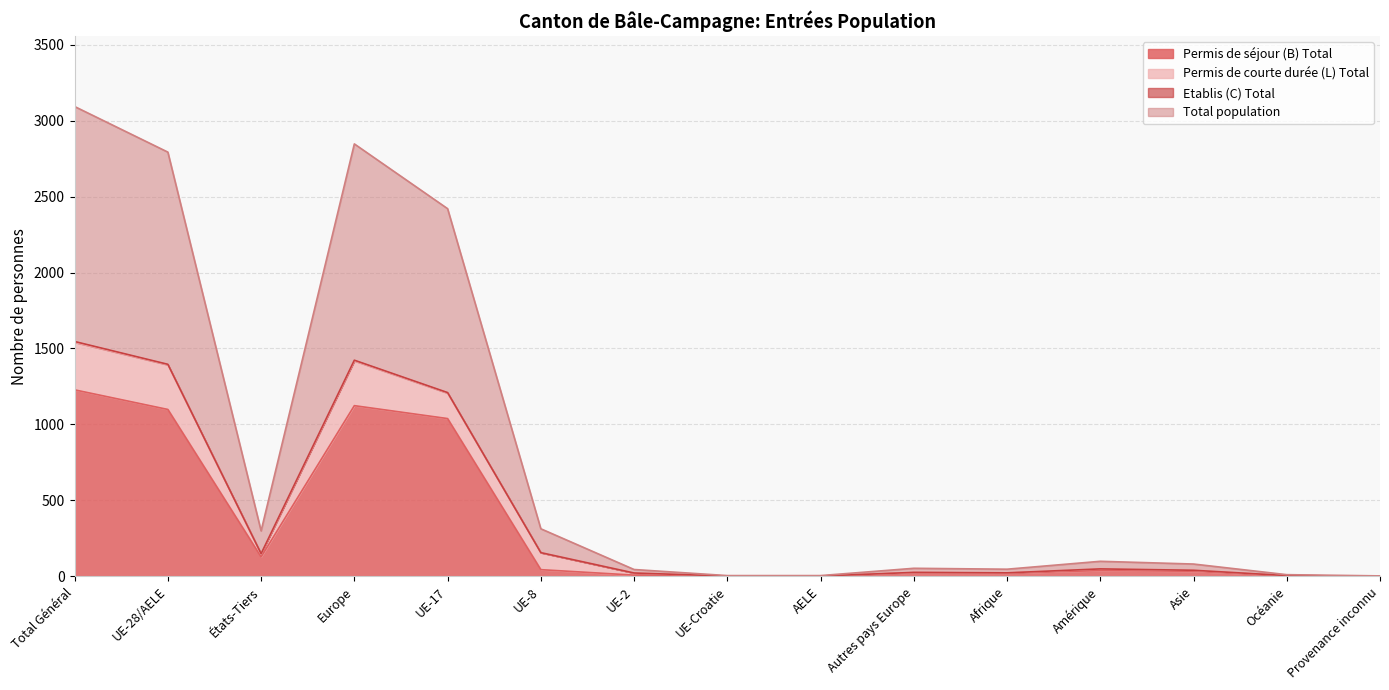

What is the maximum value for Permis de séjour (B) Total?

1228